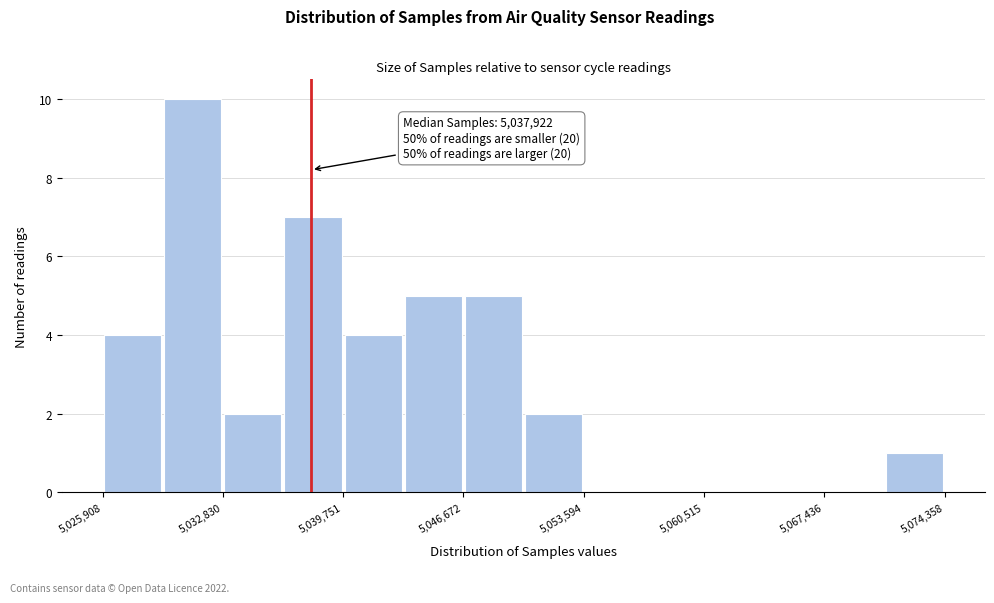

Around what value on the x-axis is the tallest bar? Give the approximate position of its centre, as read against the axis.

5031000